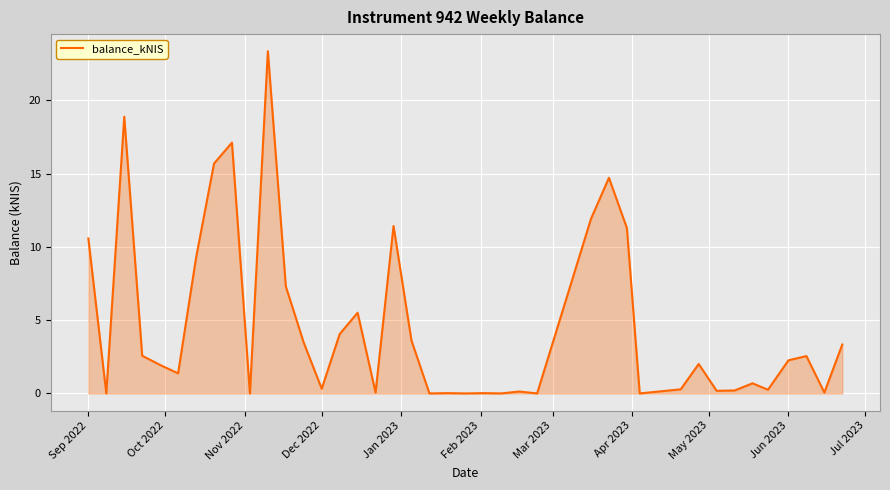

True or false: the data has more than 1 interior local peaks.

True